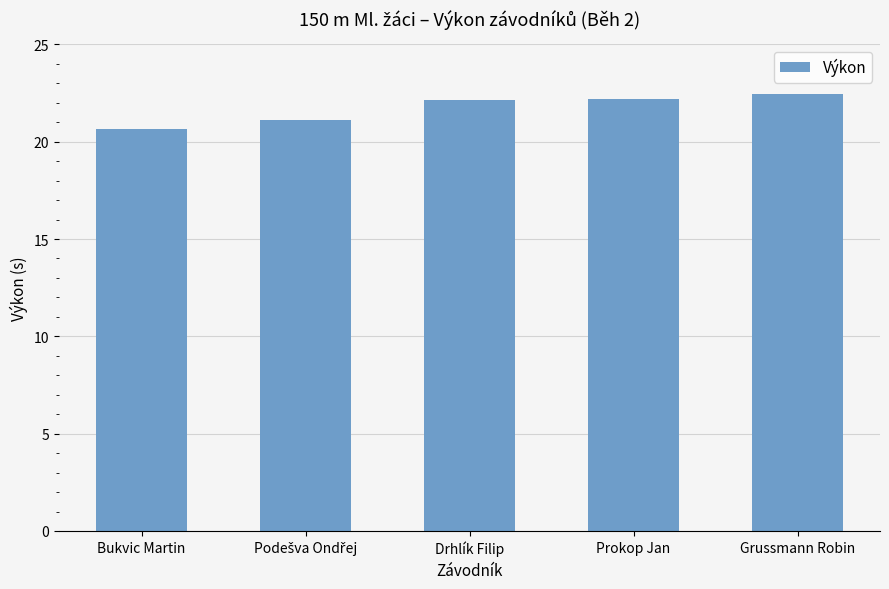

What position from the left is Bukvic Martin?

1